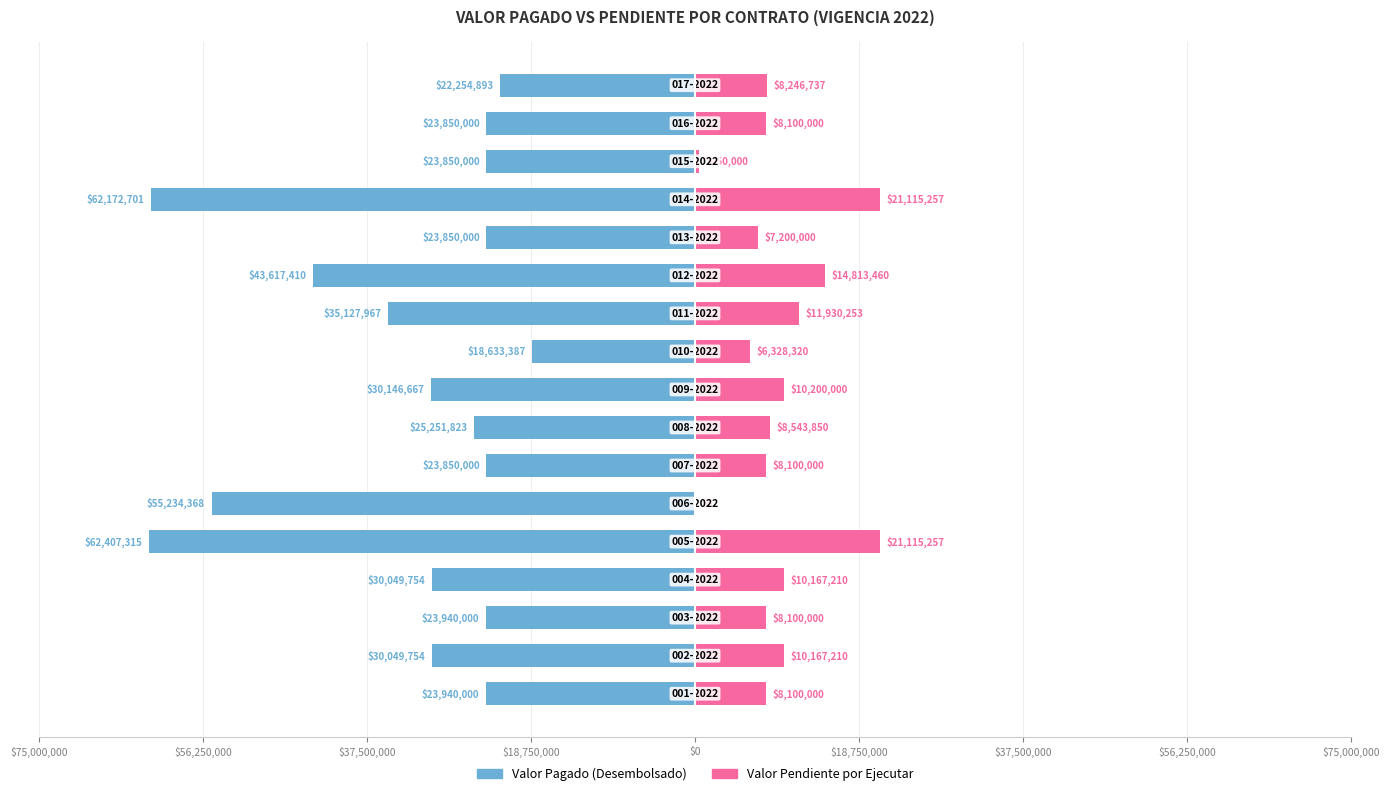

What is the smallest value displayed?

-62407315